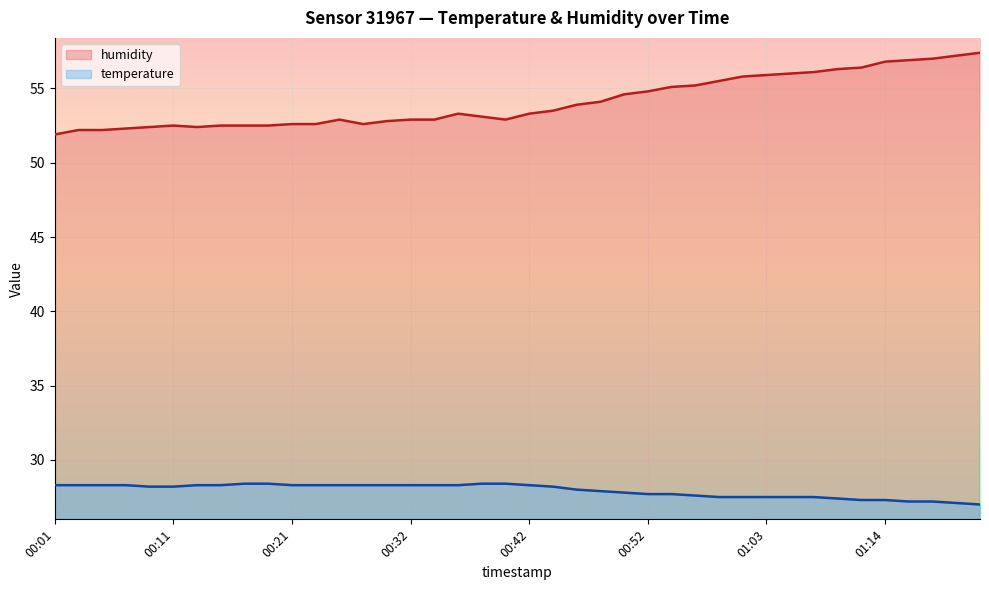

What is the difference between the humidity values at 00:32 and 00:03?

0.7